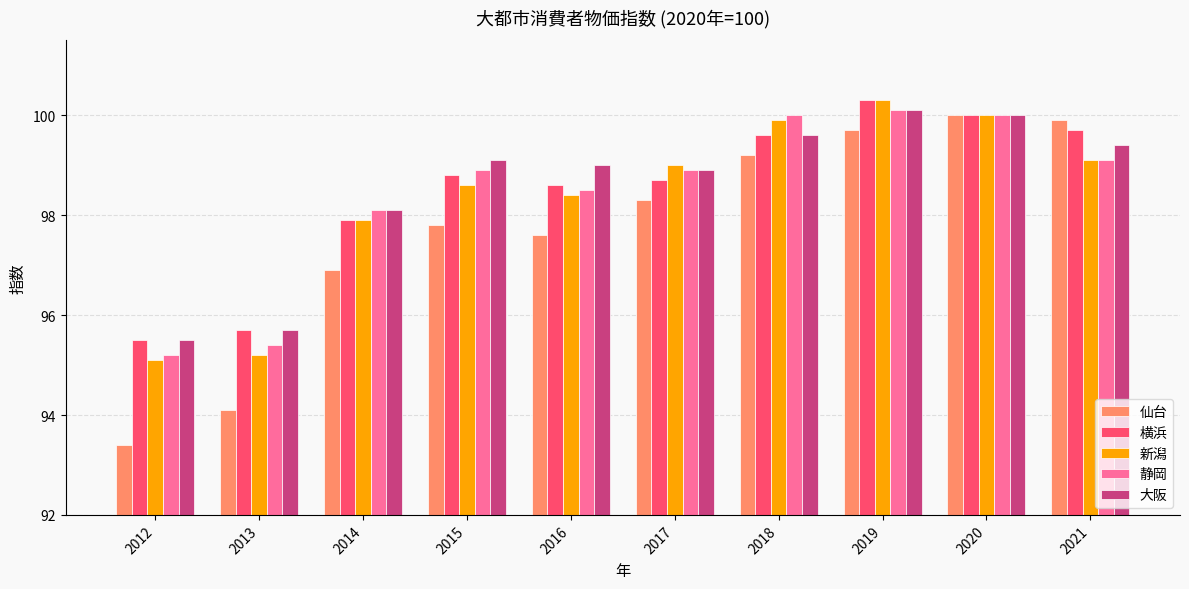

At how many categories does at least one series exceed 96?

8